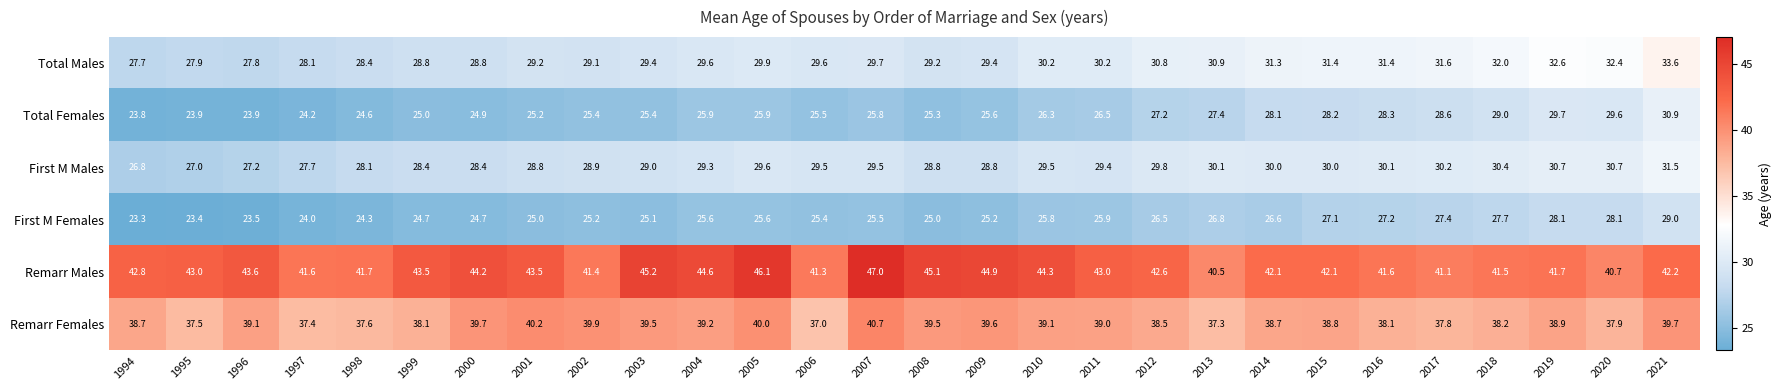

How many categories are shown in the chart?

28